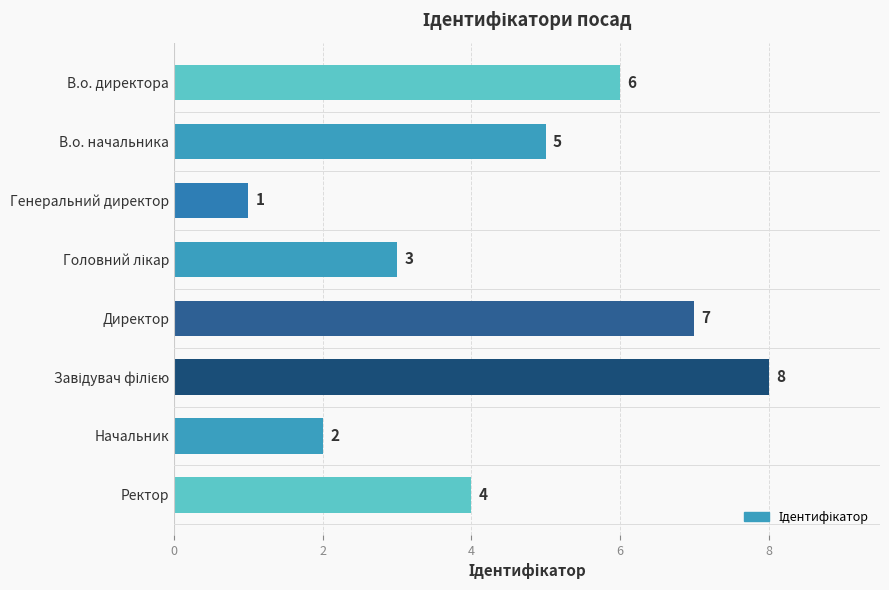

Between В.о. директора and Директор, which is larger?

Директор